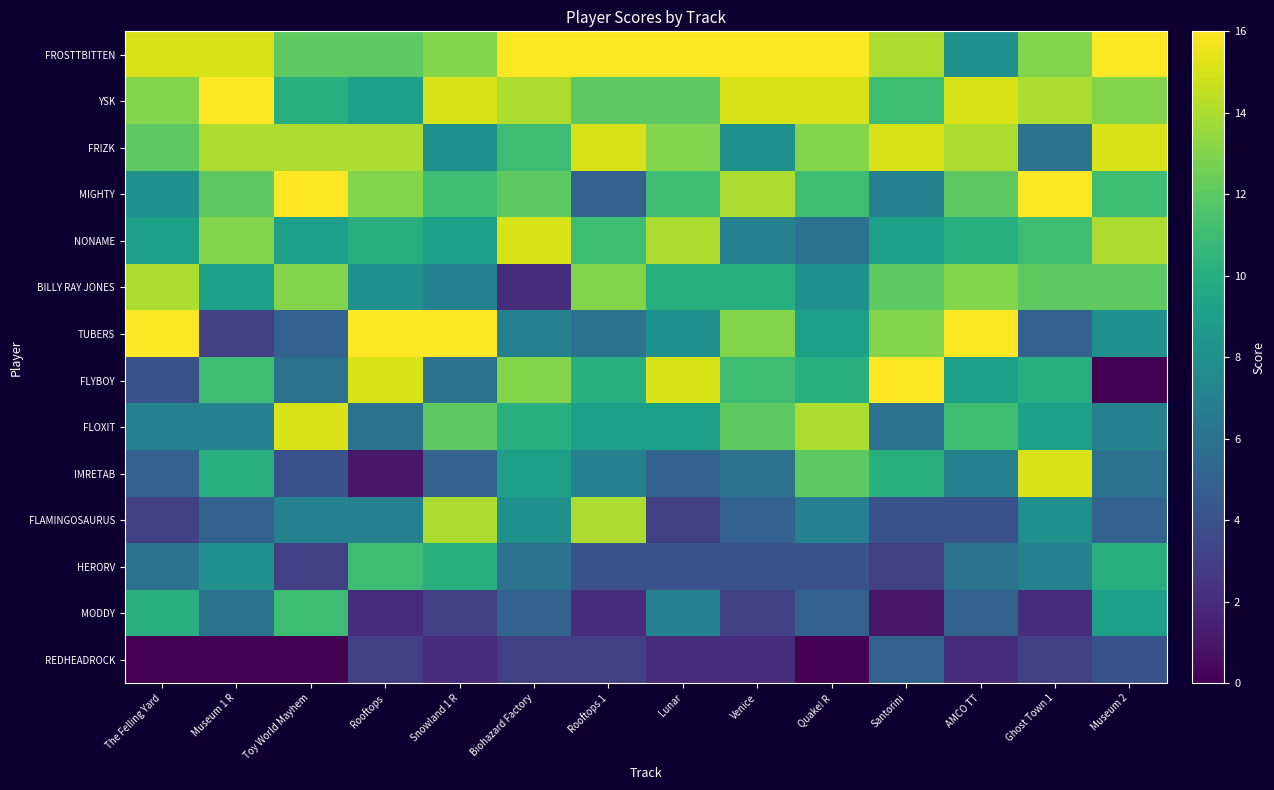

What is the difference between the highest and lowest values at Ghost Town 1?

14